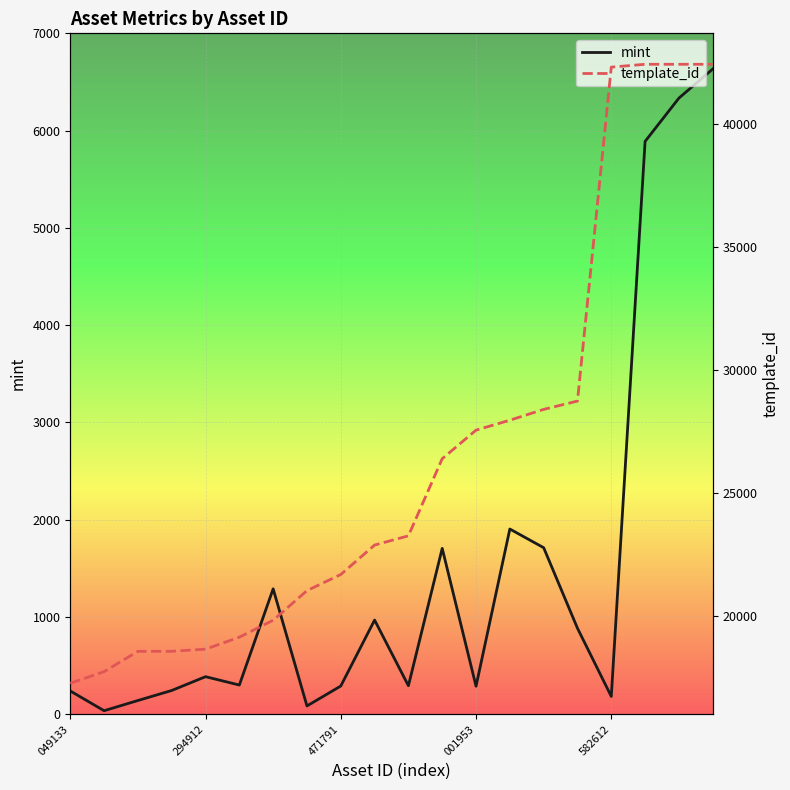

Reading left to right, transcribe all the data shown in this chart.

mint: 239	36	141	244	386	300	1289	85	290	968	293	1705	288	1904	1712	884	183	5889	6334	6633
template_id: 17283	17755	18580	18581	18668	19155	19842	21046	21700	22896	23271	26402	27563	27966	28405	28744	42305	42420	42420	42420